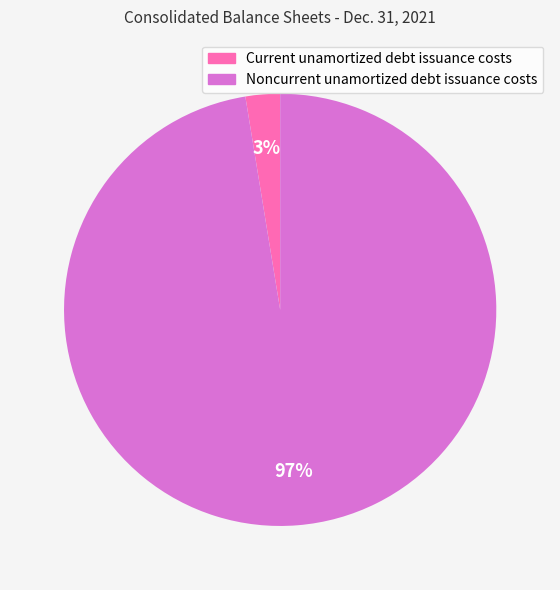

What percentage is the Noncurrent unamortized debt issuance costs slice, to the nearest percent?

97%